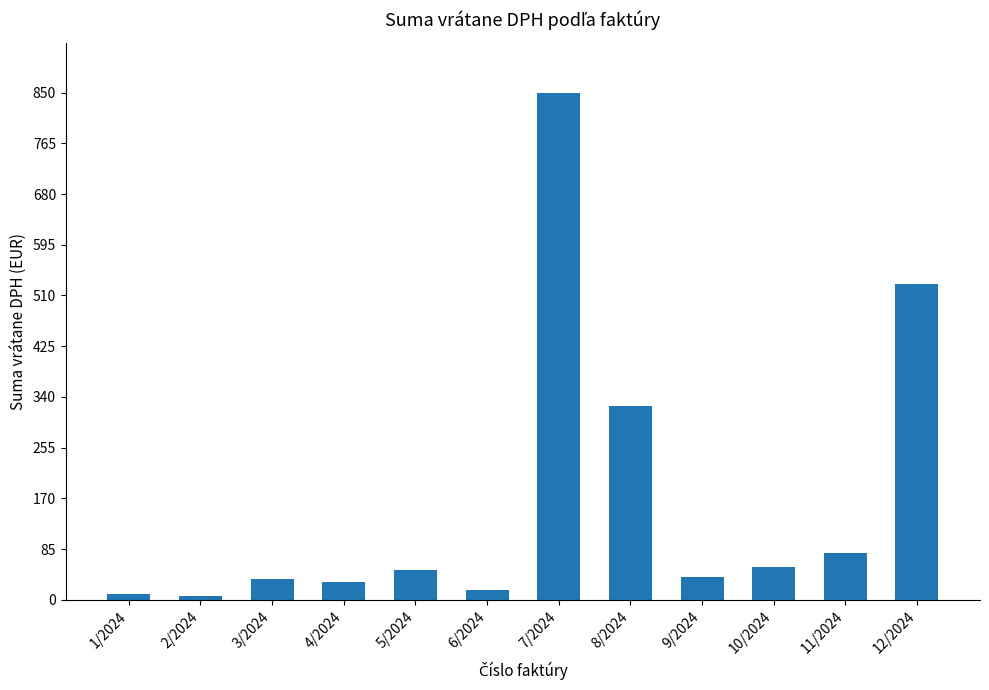

What is the label of the 6th bar from the right?

7/2024